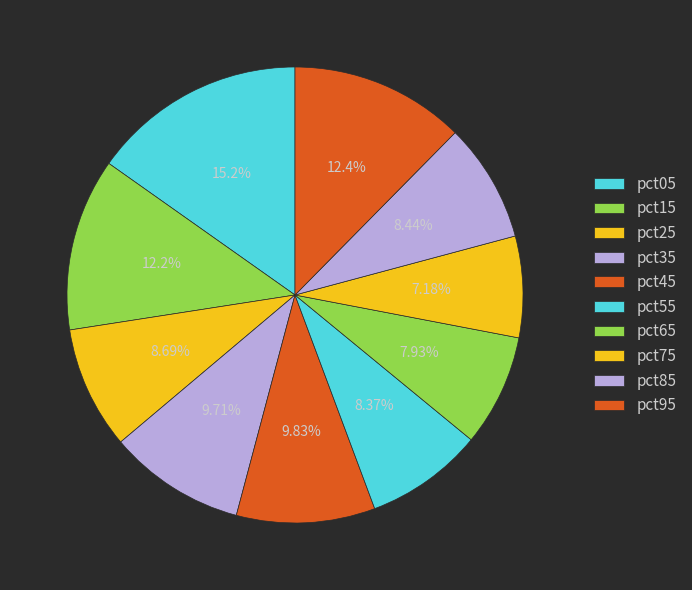

To the nearest percent, what is the difference between the largest and smallest slice percentages?

8%